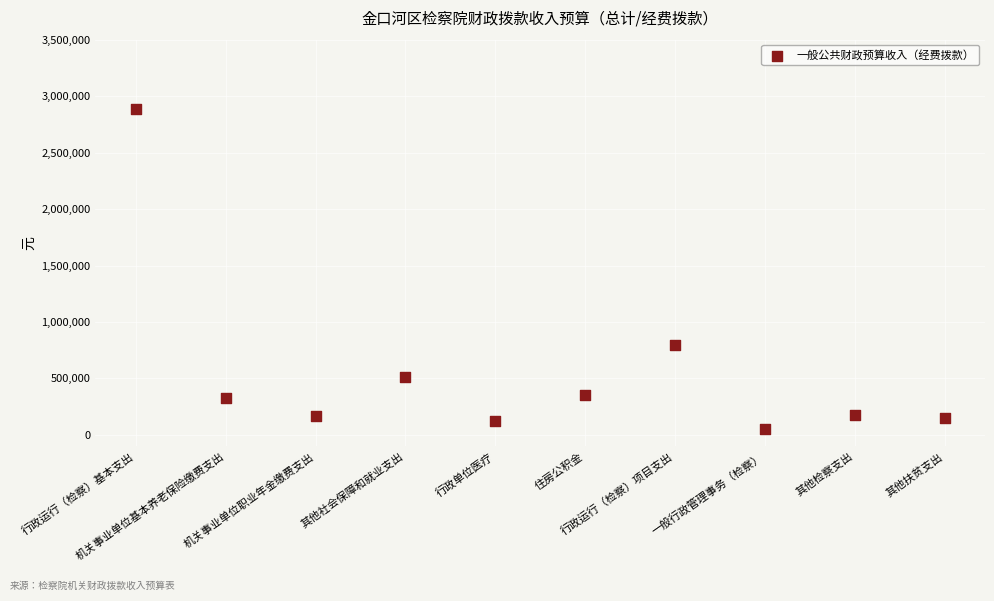

What is the average Y value?

555847